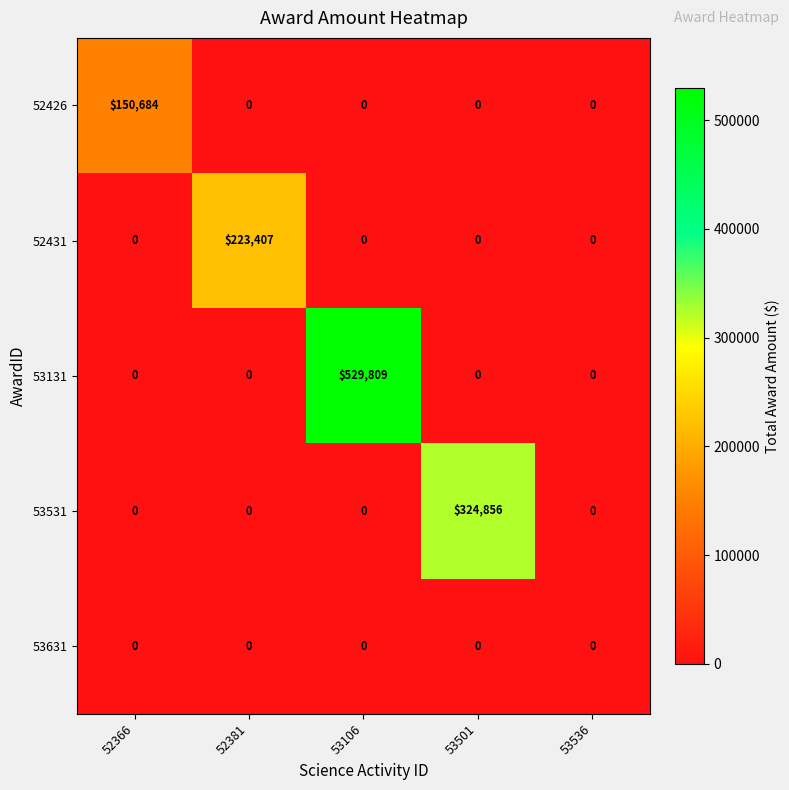

Reading left to right, list all the values displayed in this chart.

52426: 150684	0	0	0	0
52431: 0	223407	0	0	0
53131: 0	0	529809	0	0
53531: 0	0	0	324856	0
53631: 0	0	0	0	0